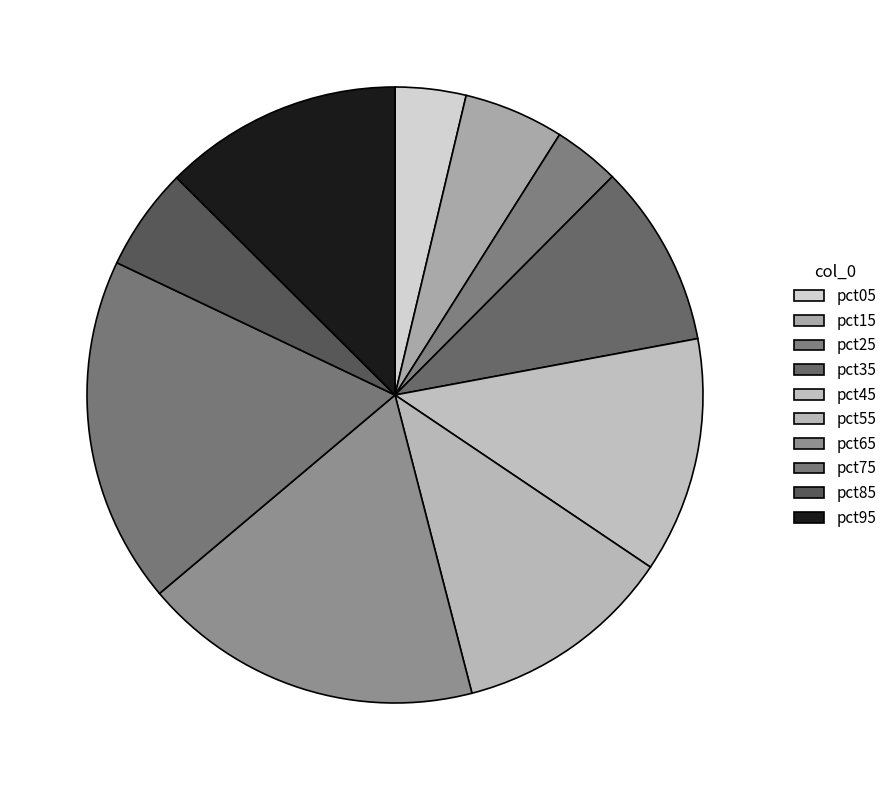

Which has a higher value, pct65 or pct05?

pct65